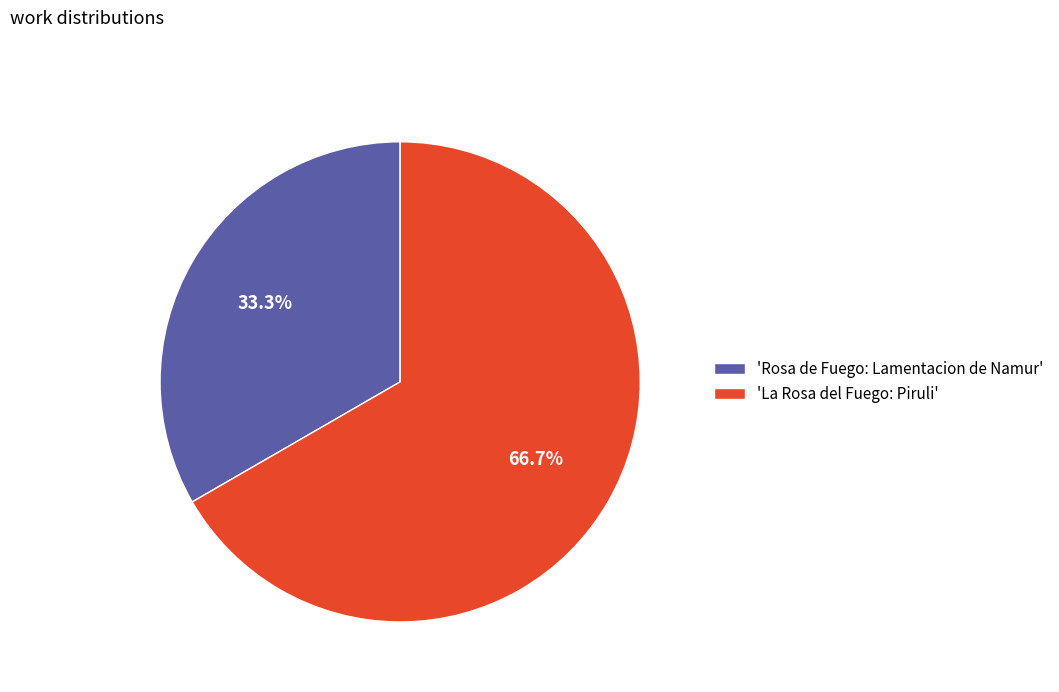

Rank the categories by value from highest to lowest.

'La Rosa del Fuego: Piruli', 'Rosa de Fuego: Lamentacion de Namur'